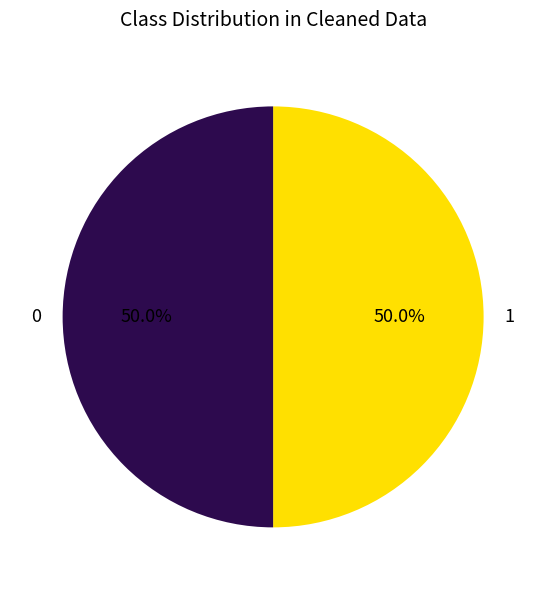

To the nearest percent, what is the average slice percentage?

50%